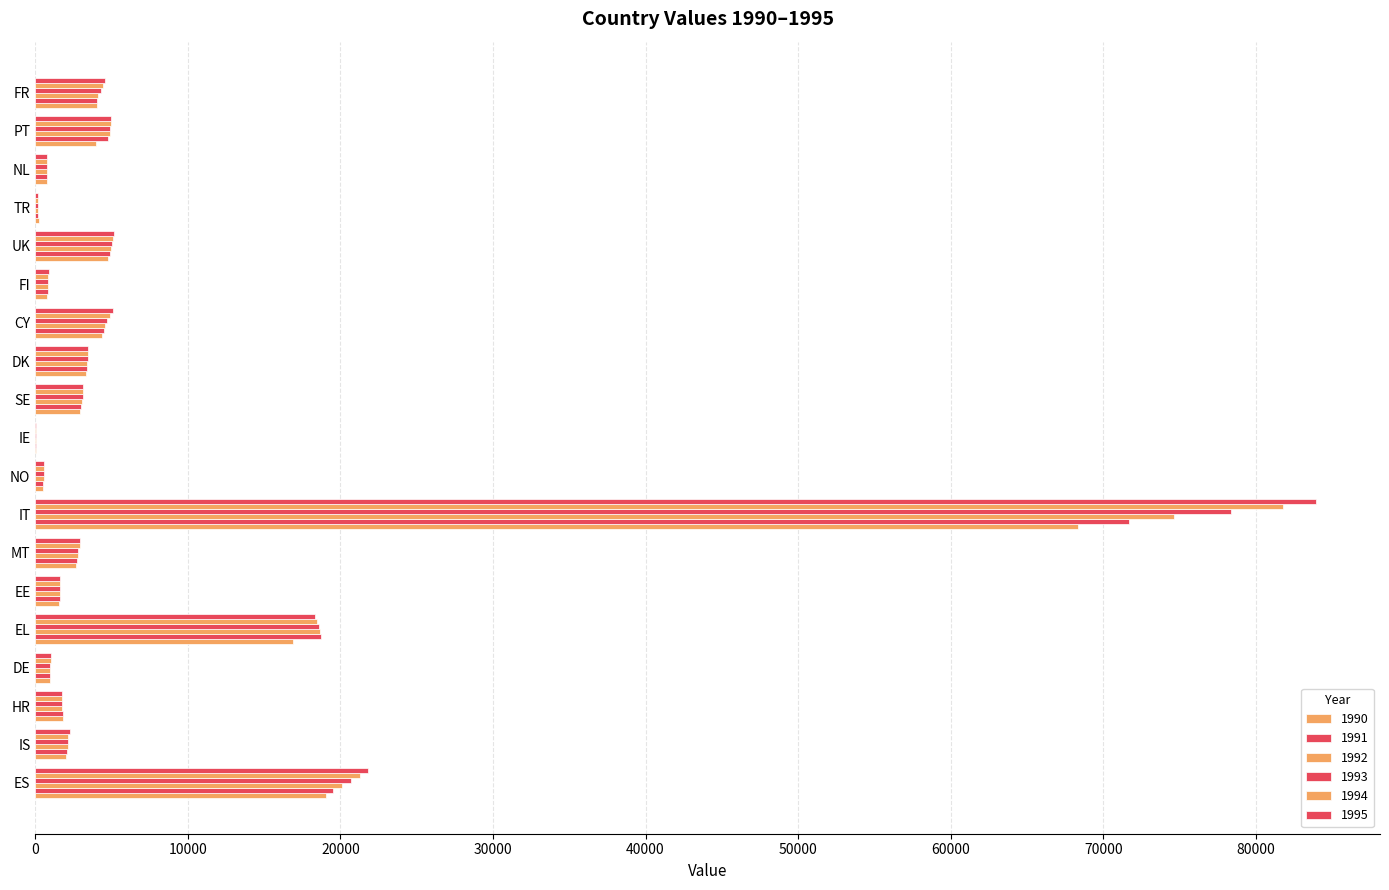

How many data points does each series have?

19